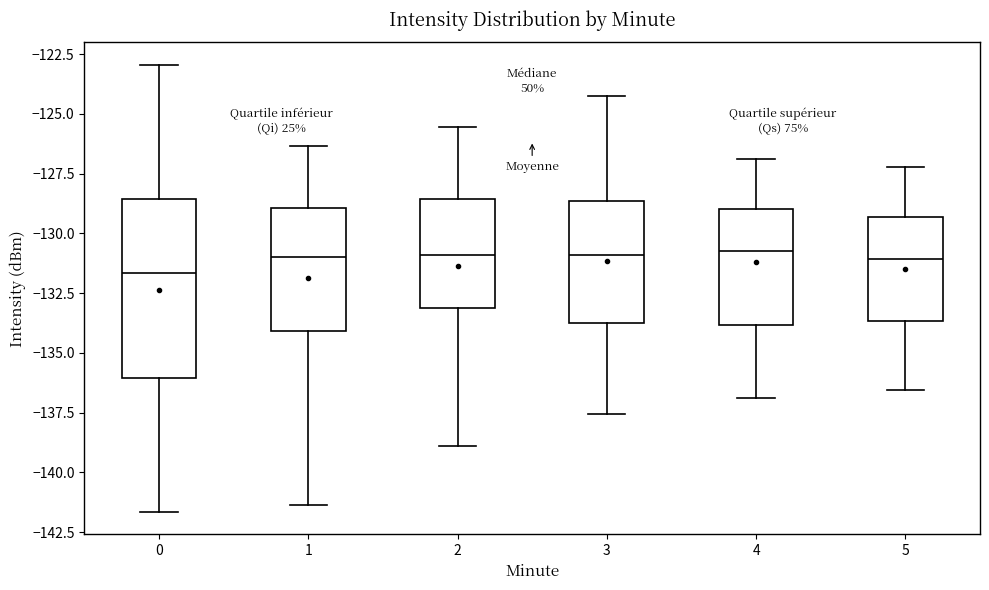

Reading left to right, read every box against the y-axis: the position of its median line, the range the box covers, and the ends of its whiskers. The values are not printed on the chart, so give them approximately, as read against the axis.

0: median -131.5, box -136.0 to -128.5, whiskers -141.5 to -123.0
1: median -131.0, box -134.0 to -129.0, whiskers -141.5 to -126.5
2: median -131.0, box -133.0 to -128.5, whiskers -139.0 to -125.5
3: median -131.0, box -133.5 to -128.5, whiskers -137.5 to -124.0
4: median -130.5, box -134.0 to -129.0, whiskers -137.0 to -127.0
5: median -131.0, box -133.5 to -129.5, whiskers -136.5 to -127.0